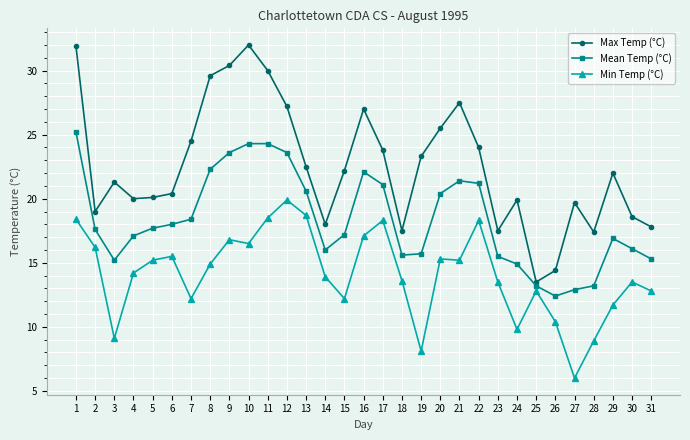

How many data points does each series have?

31